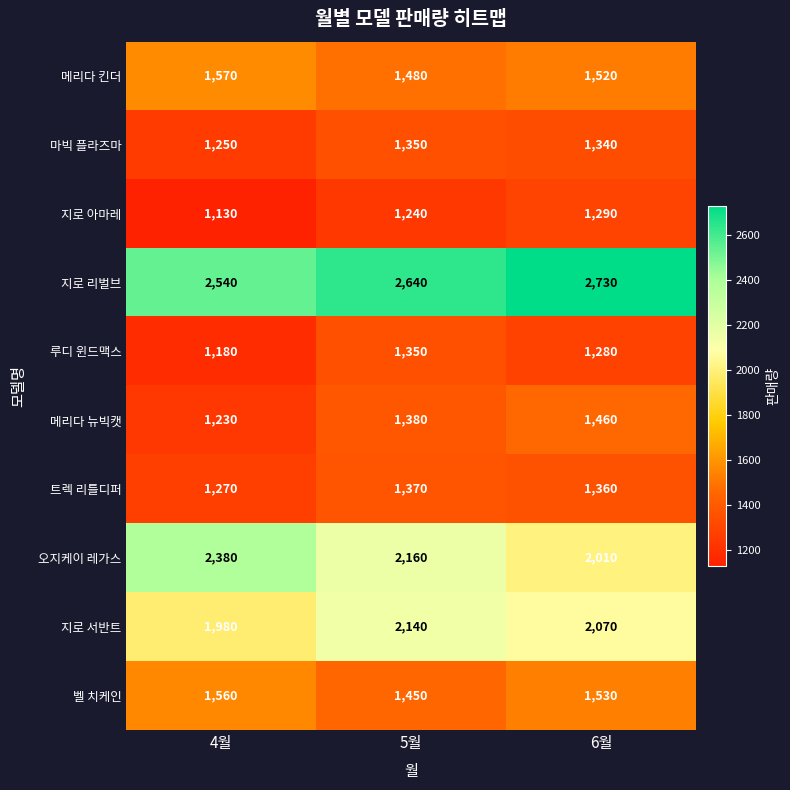

What is the highest value of the 오지케이 레가스 series?

2380